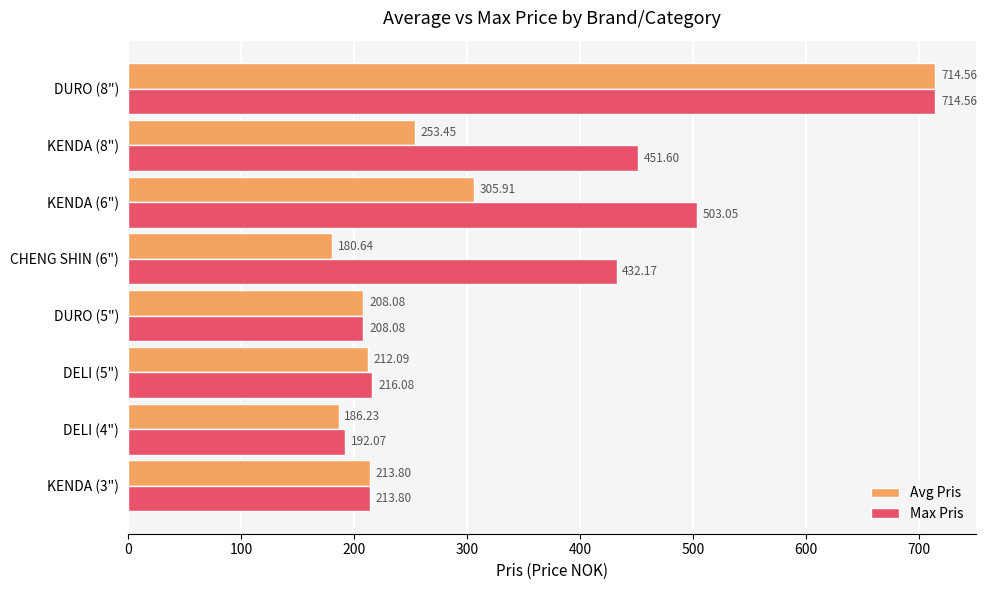

Which series has the widest spread of values?

Avg Pris